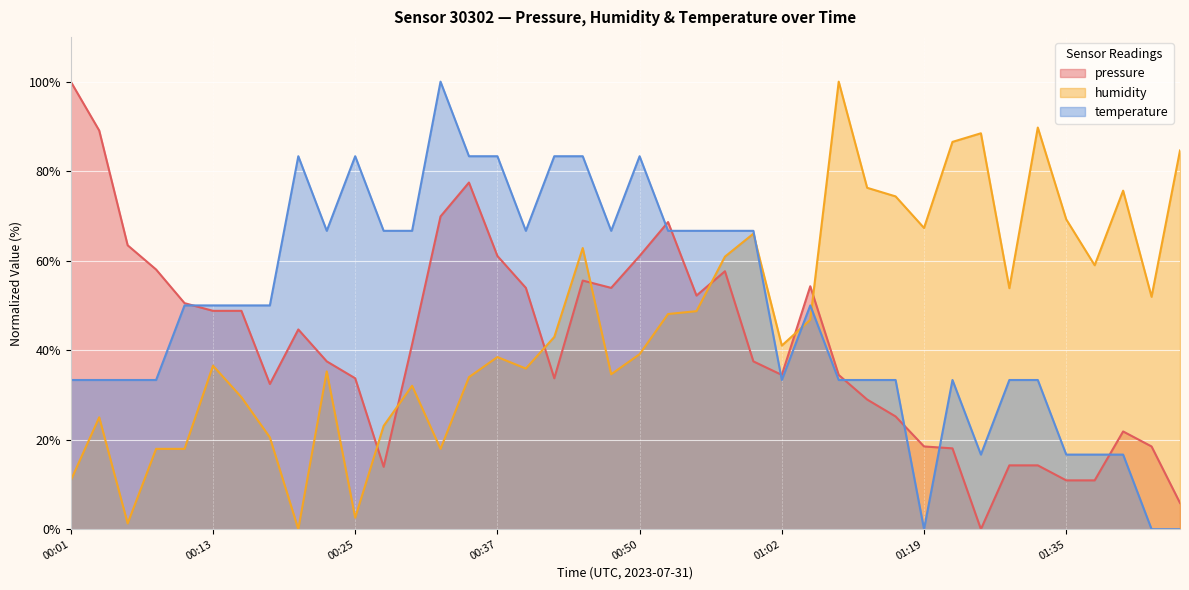

Where is humidity nearest to the value 50?

00:55